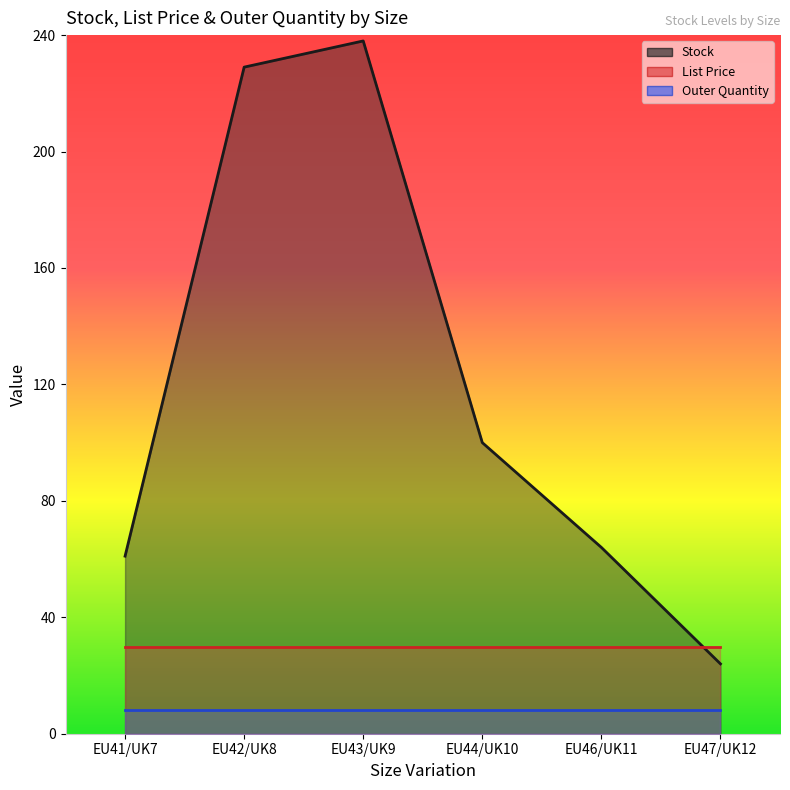

What is the label of the 1st point from the right?

EU47/UK12